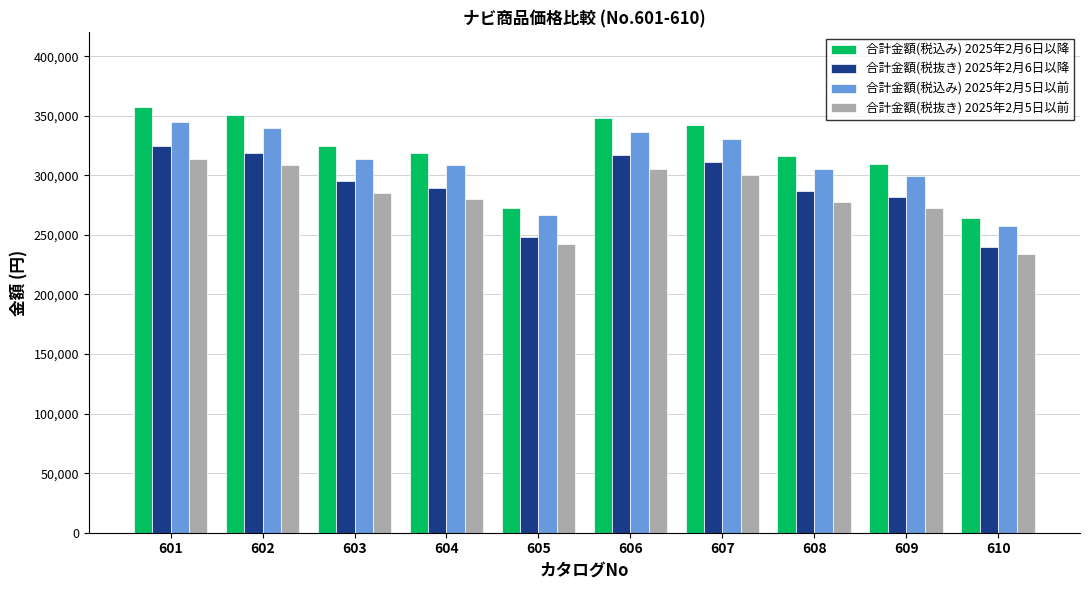

The value of 合計金額(税込み) 2025年2月6日以降 at 603 is 324720. True or false?

True